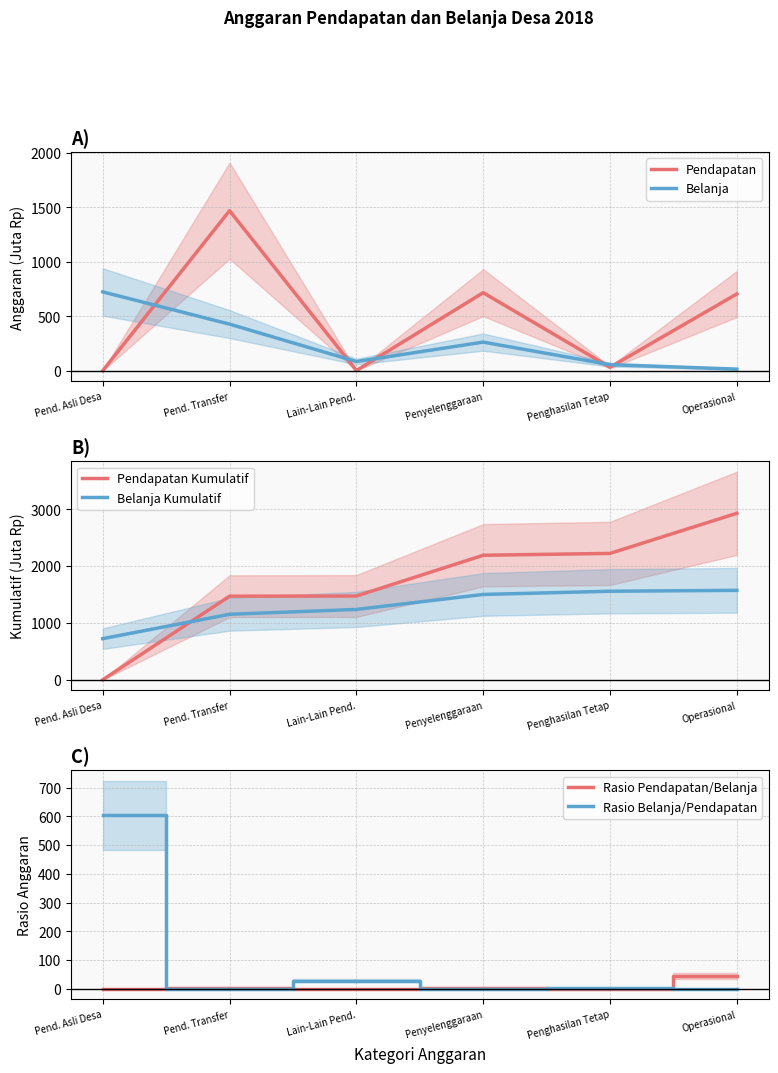

What is the difference between the second highest and minimum values in the Rasio Belanja/Pendapatan series?

28.8